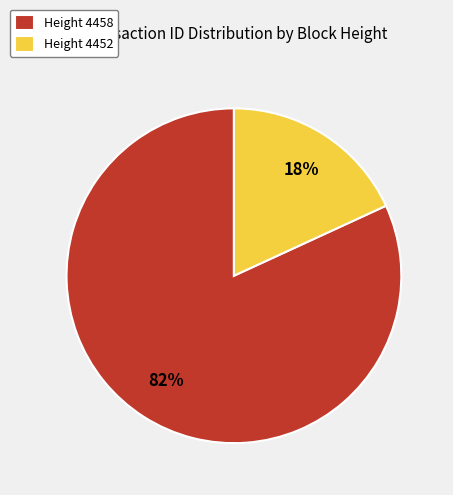

How many segments does this pie chart have?

2